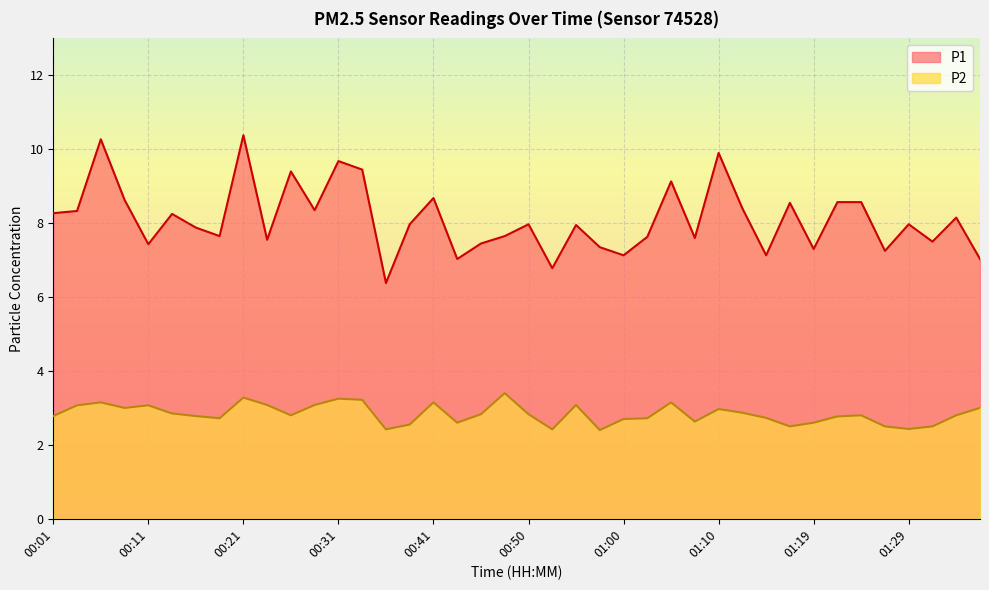

How many lines are shown in the chart?

2